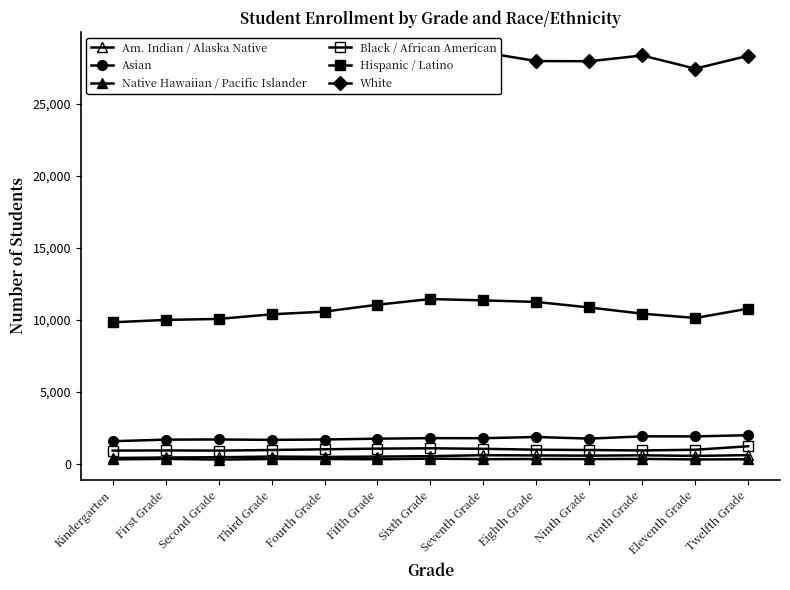

Reading right to left, list all the values displayed in this chart.

Am. Indian / Alaska Native: 620	563	608	581	597	614	548	517	494	519	472	455	422
Asian: 2002	1920	1922	1765	1879	1795	1798	1761	1704	1677	1706	1694	1585
Native Hawaiian / Pacific Islander: 331	320	357	342	349	339	378	332	347	348	309	355	324
Black / African American: 1235	992	944	975	996	1058	1095	1070	1025	974	932	946	934
Hispanic / Latino: 10790	10140	10440	10869	11255	11362	11455	11062	10582	10396	10075	10006	9841
White: 28346	27450	28365	27965	27977	28584	28578	27585	27097	26811	26589	26570	26340